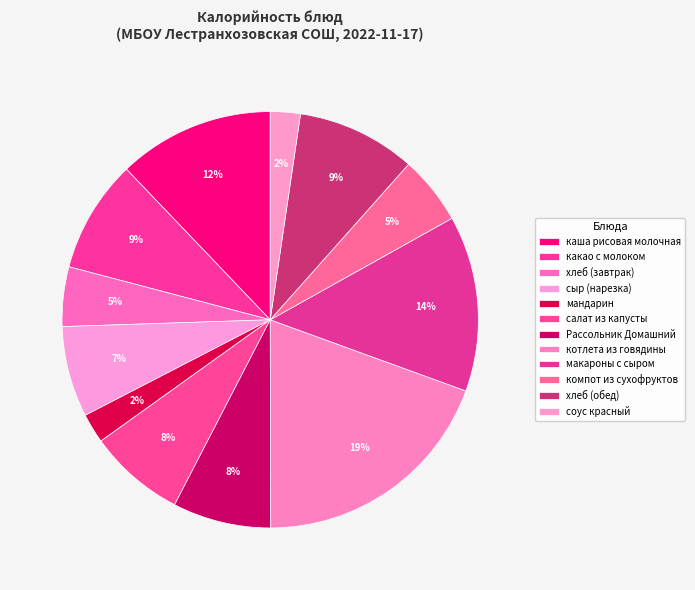

Count the number of slices in the pie.

12